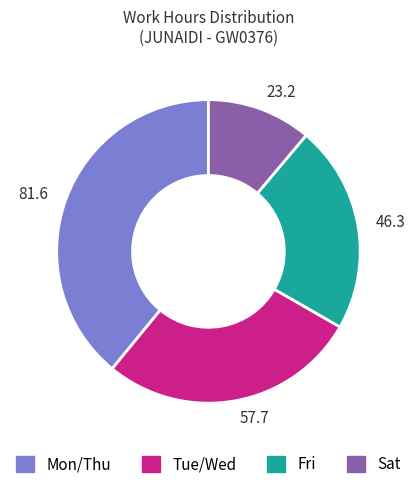

How many segments does this pie chart have?

4